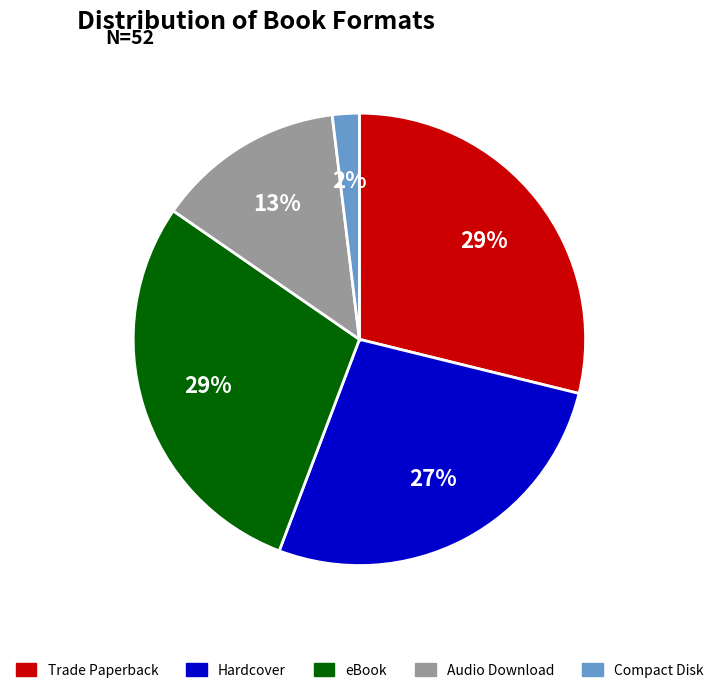

To the nearest percent, what is the difference between the largest and smallest slice percentages?

27%